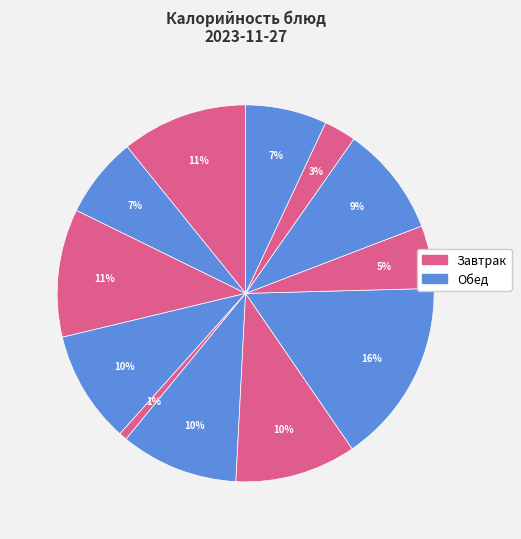

How many segments does this pie chart have?

12